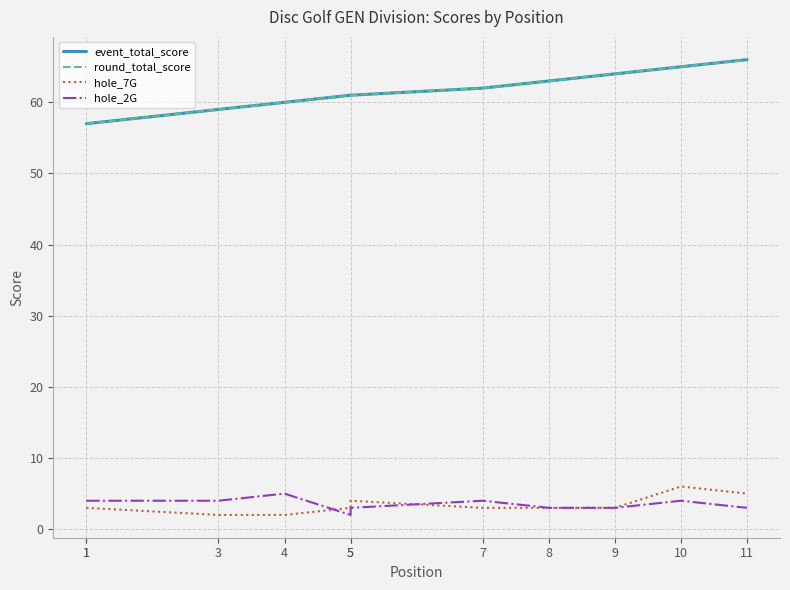

How many values in the hole_2G series exceed 4?

1